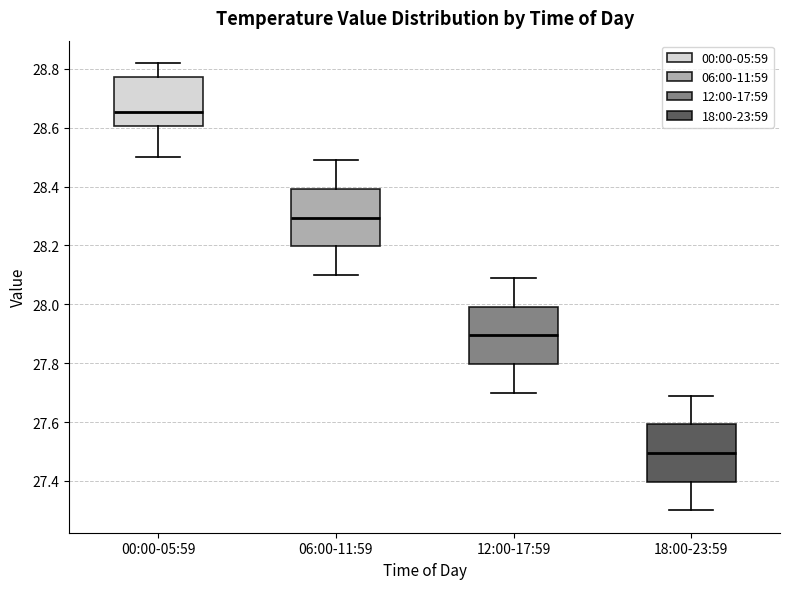

Which box's median line is the highest?

00:00-05:59